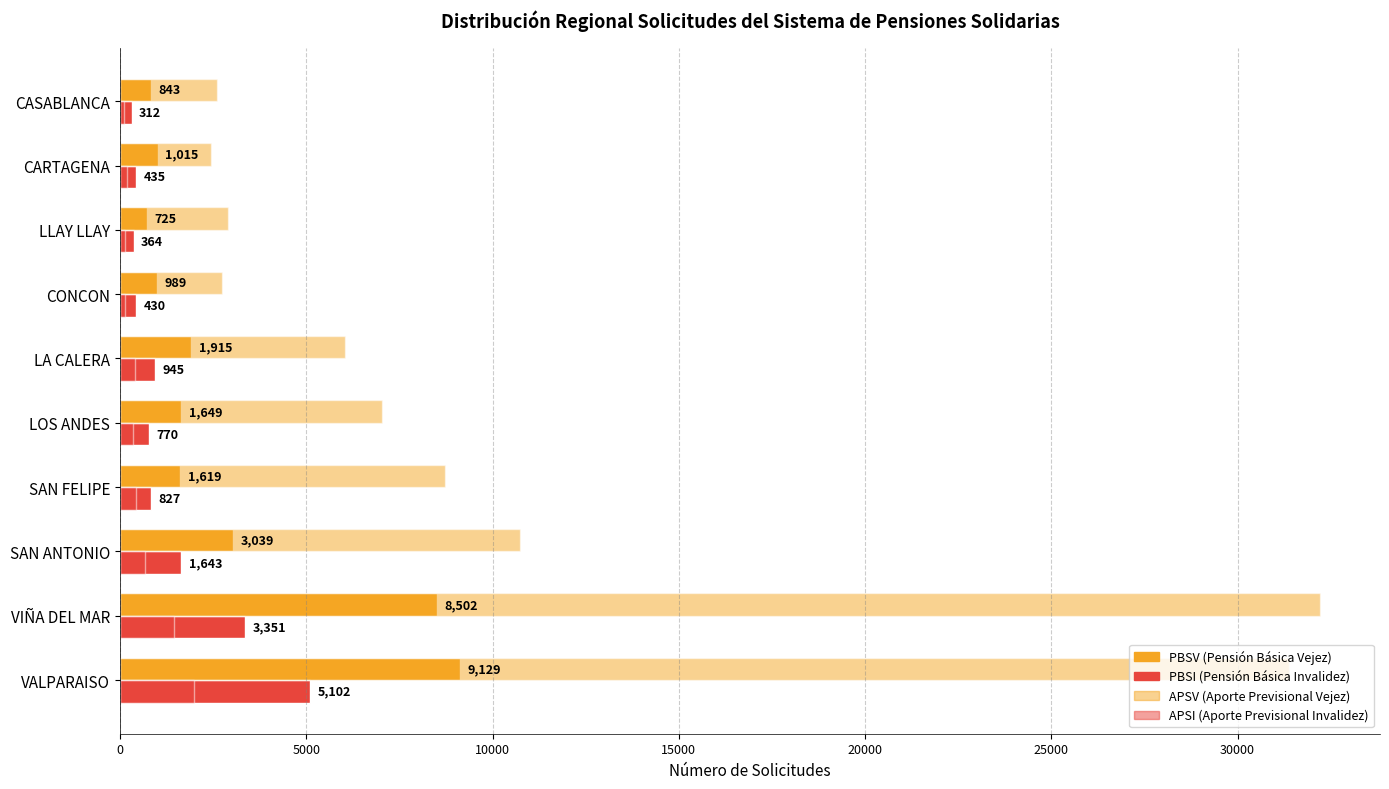

The APSV series shows 31390 at VALPARAISO. True or false?

True